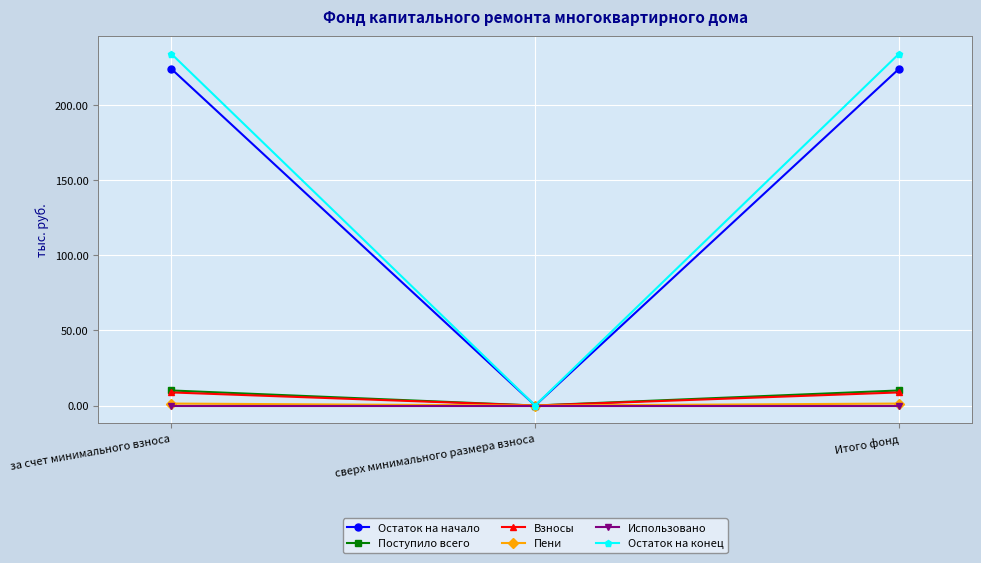

Where does the Пени series first go above 1?

за счет минимального взноса